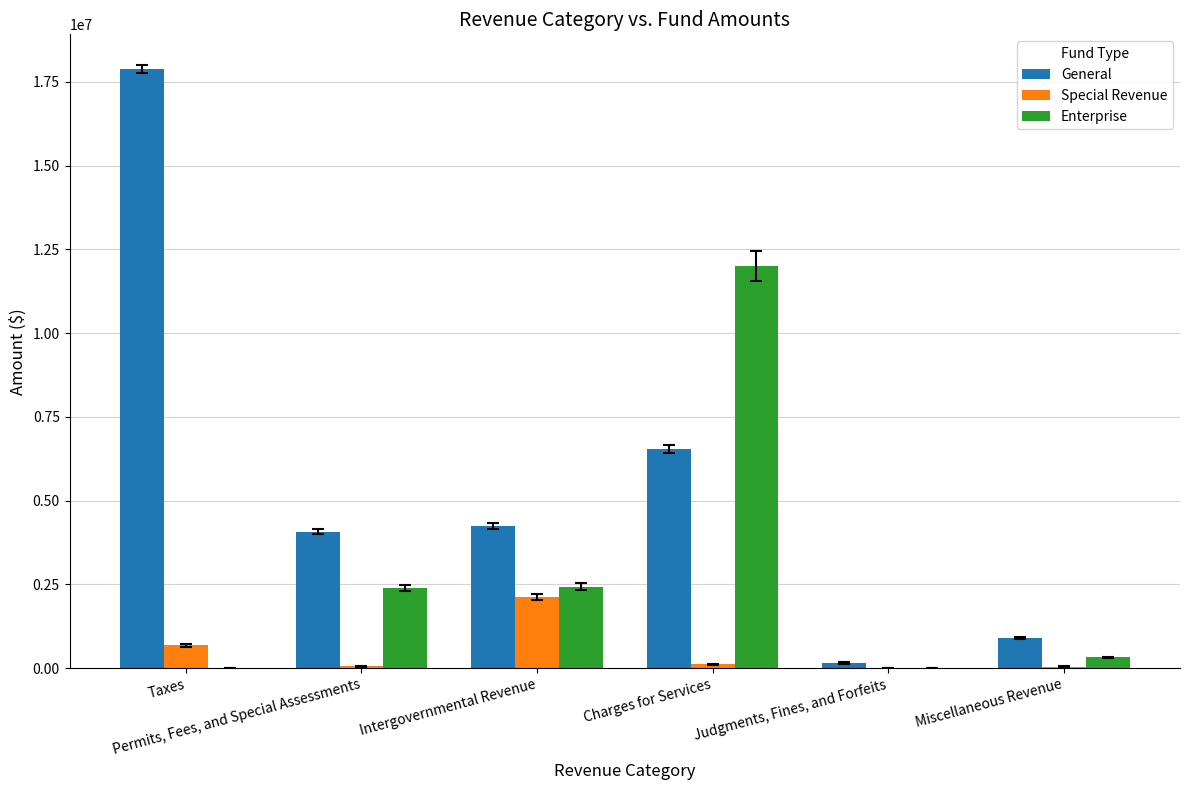

Read the Special Revenue value at Miscellaneous Revenue, to the nearest 10.

45000